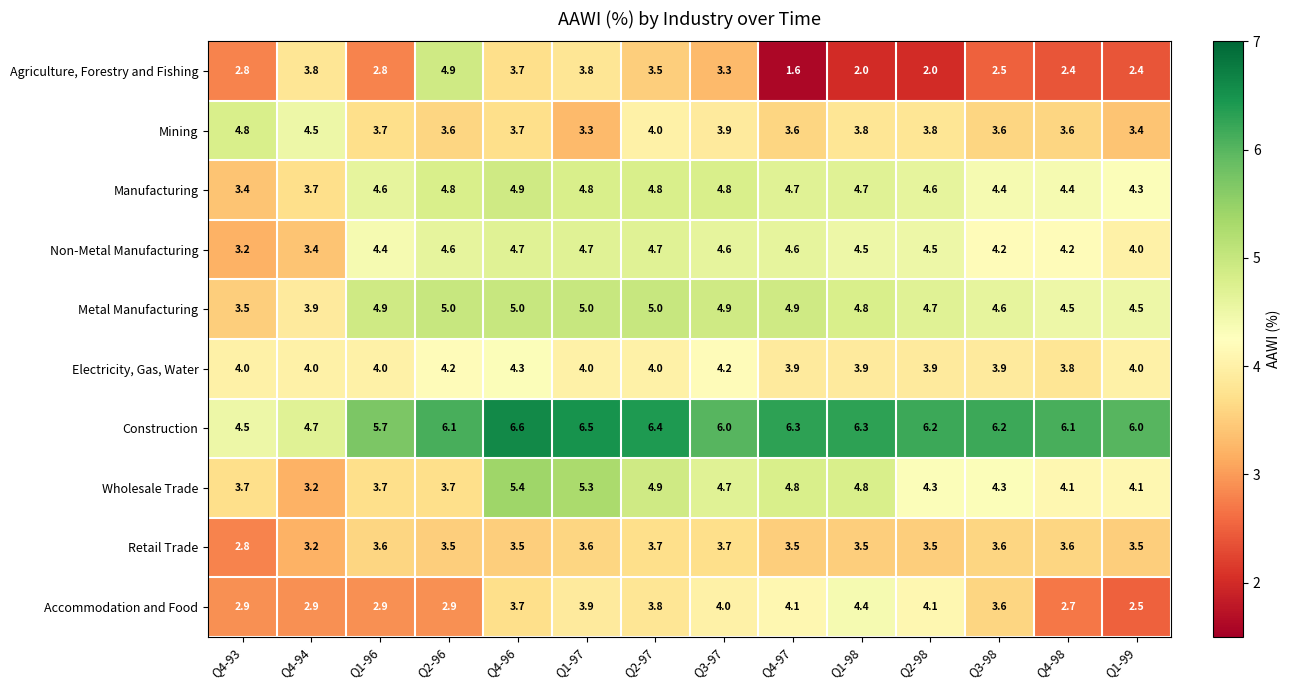

How many data points does each series have?

14